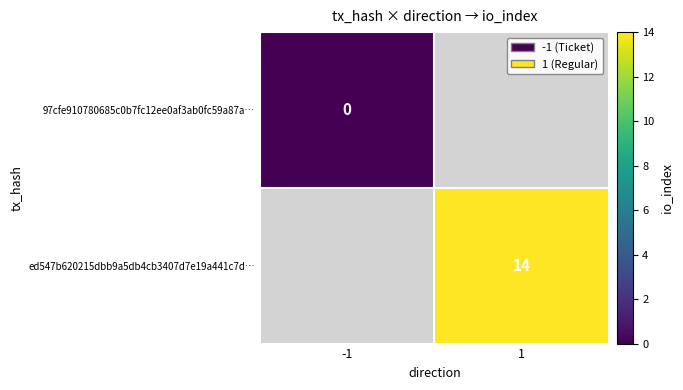

Which label corresponds to the smallest value in the chart?

-1